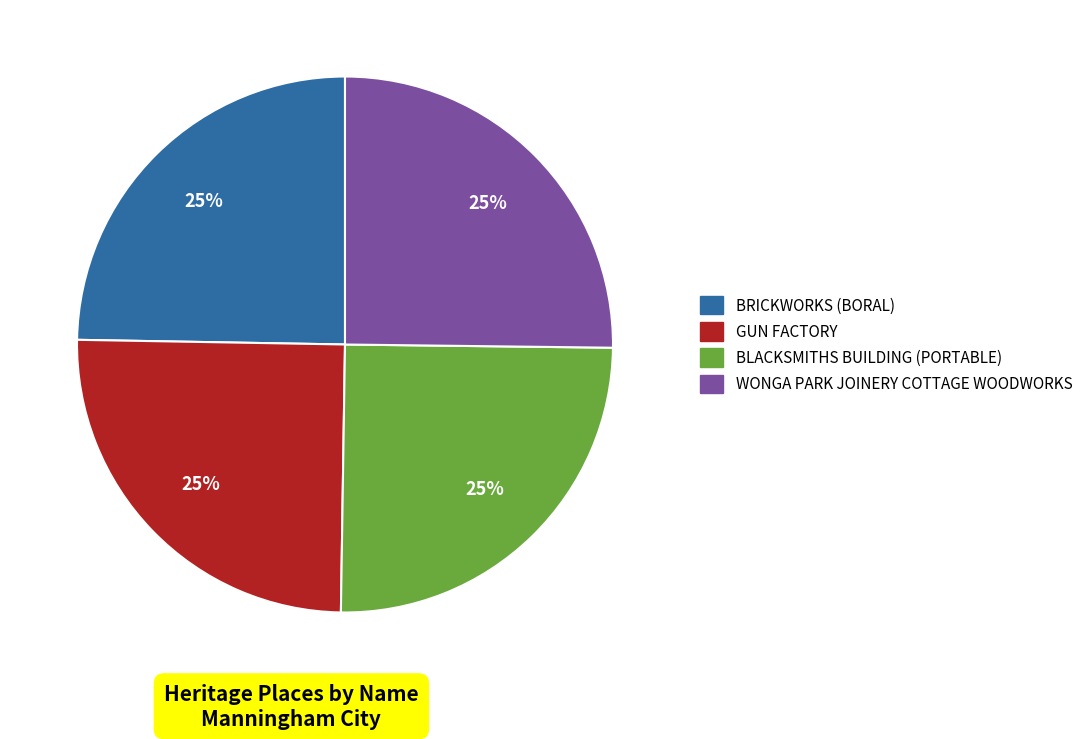

True or false: BLACKSMITHS BUILDING (PORTABLE) accounts for 25% of the total.

True